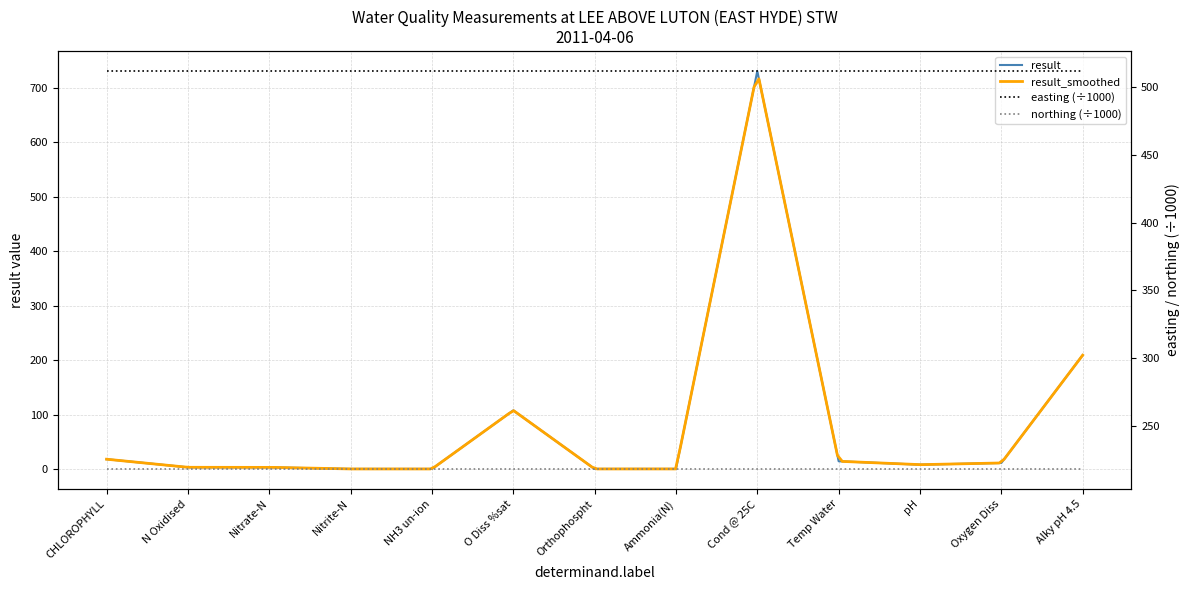

The chart shows a value of 0.0 at Orthophospht. True or false?

False